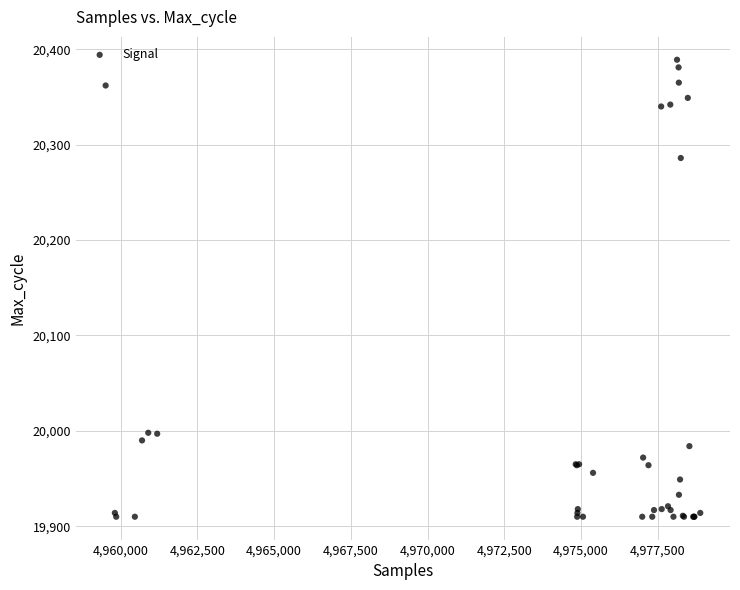

What Y value in the scatter plot is closest to 20149?

20286